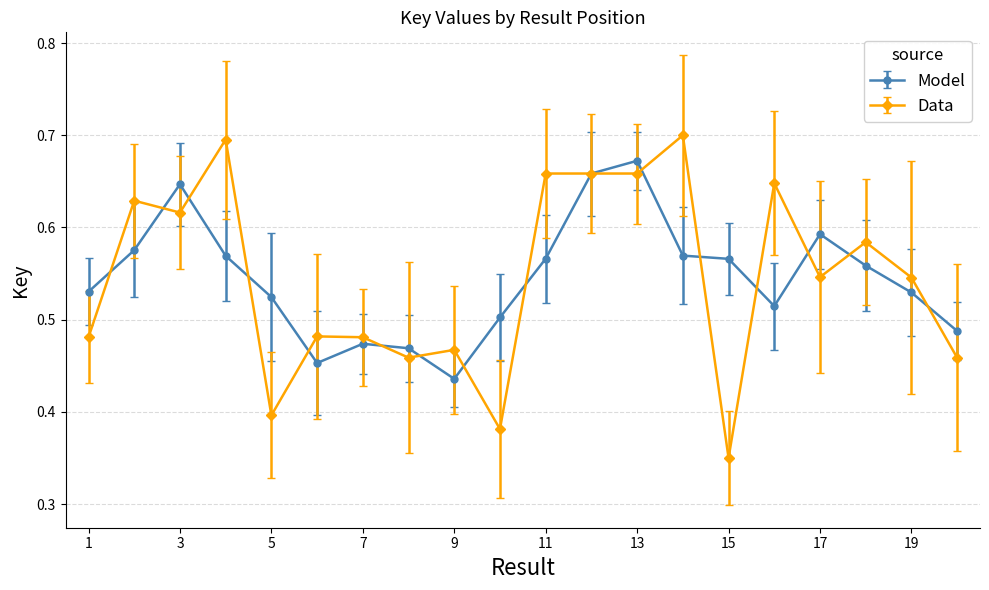

True or false: Model has more than 1 points higher than both neighbors.

True